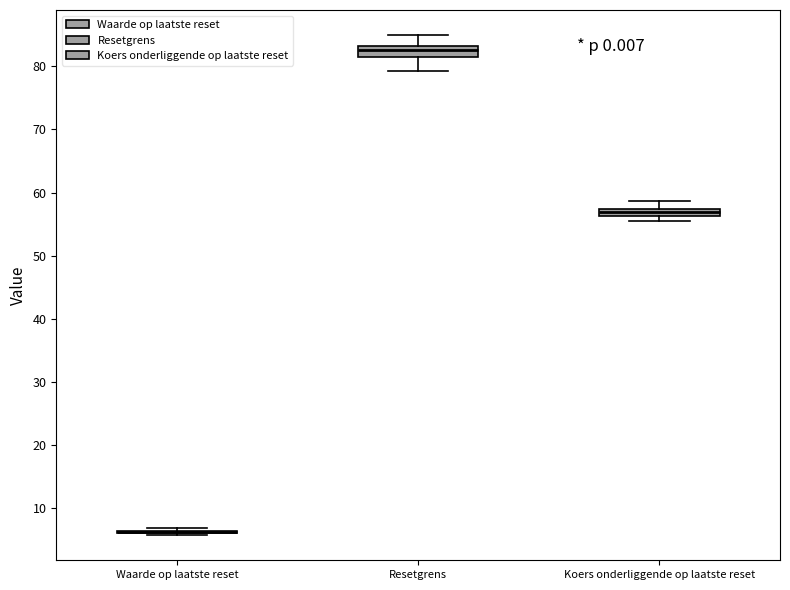

Where is the lower edge of the box for Koers onderliggende op laatste reset on the y-axis? The values are not printed on the chart, so give them approximately, as read against the axis.

56